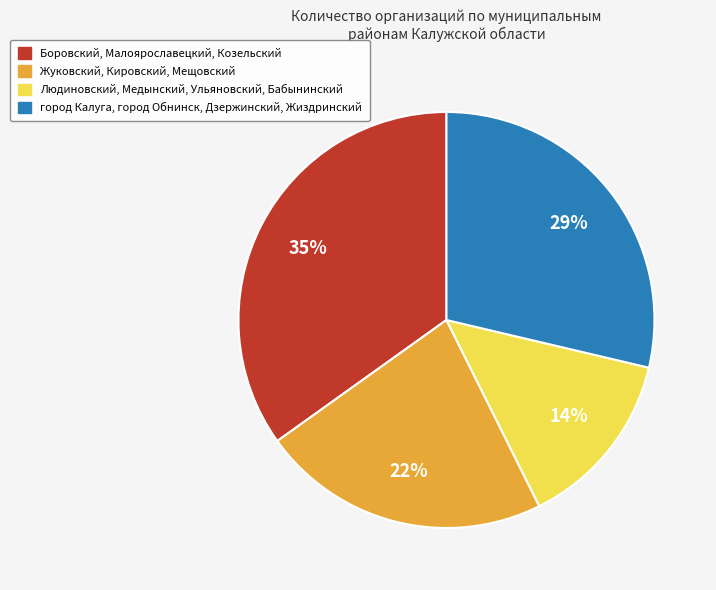

To the nearest percent, what is the average slice percentage?

25%